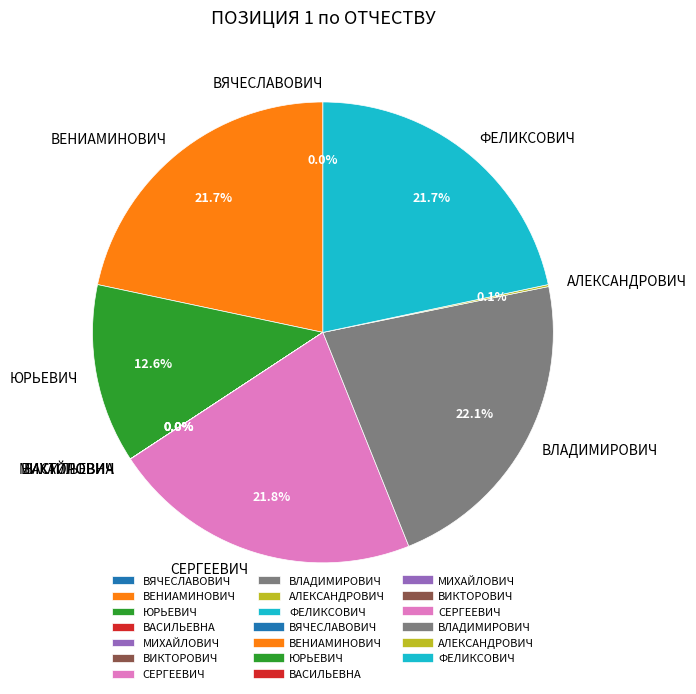

Does ВЕНИАМИНОВИЧ represent more than half of the total?

No